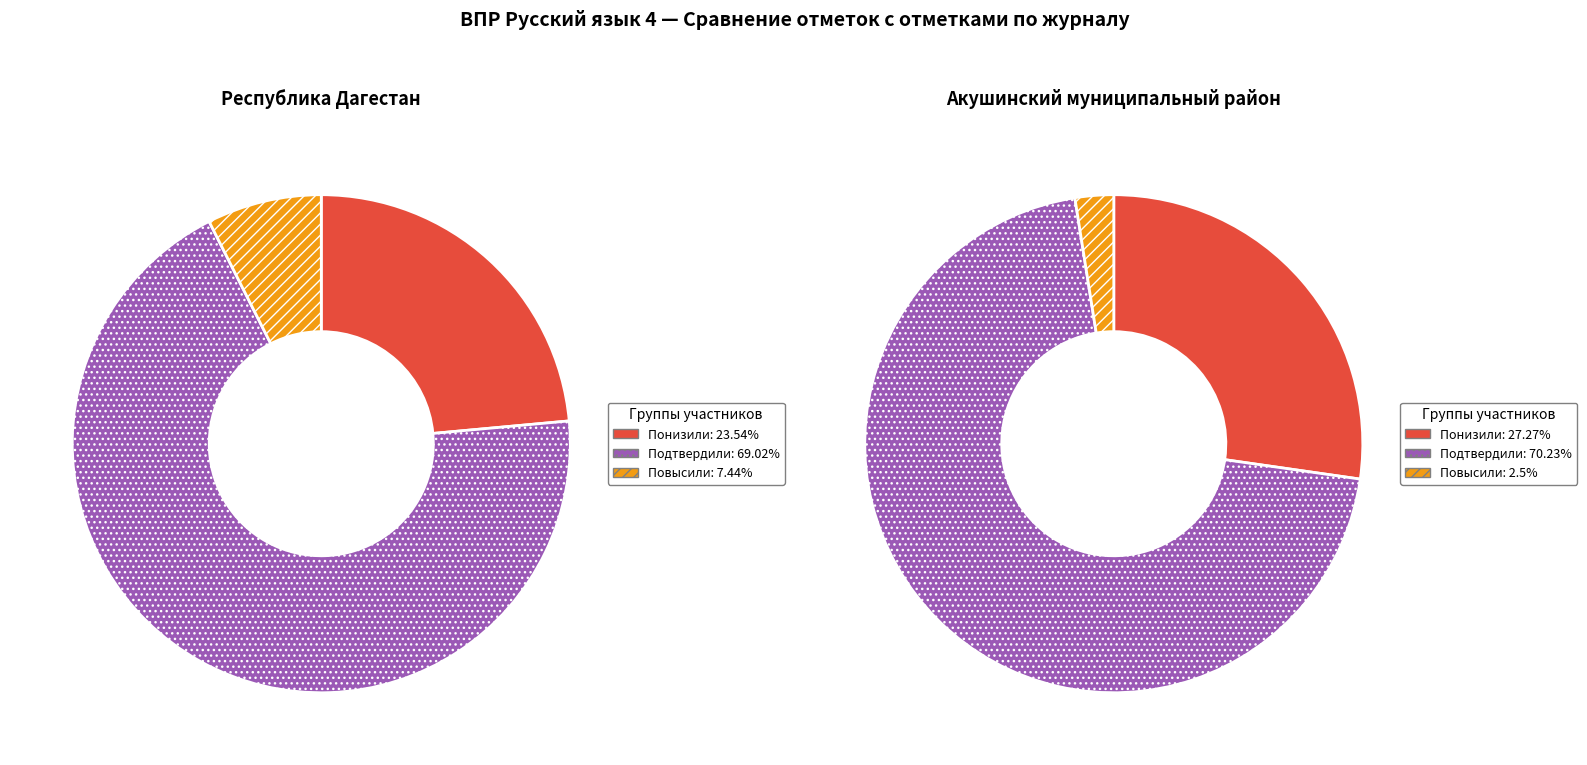

What percentage do Повысили and Подтвердили together represent?

76.5%